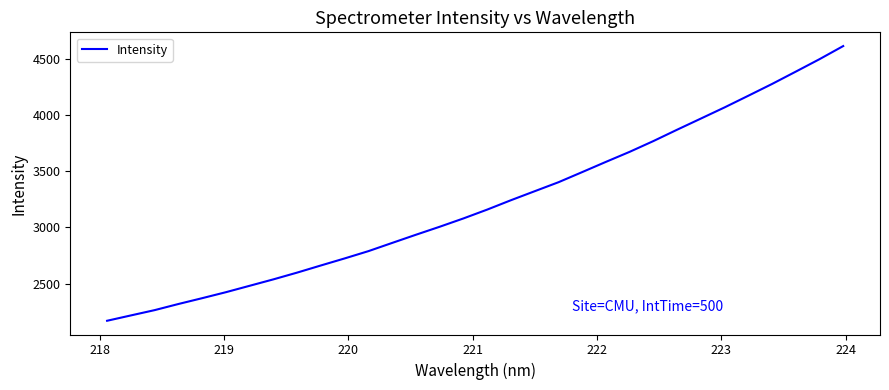

What is the maximum value shown in the chart?

4612.1